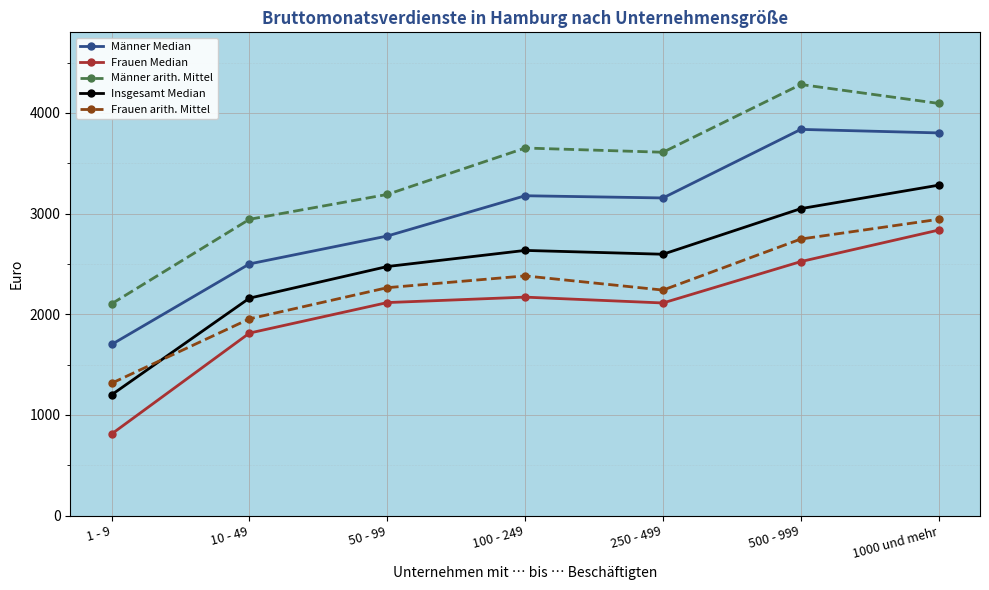

True or false: Männer arith. Mittel and Frauen arith. Mittel intersect in this chart.

False